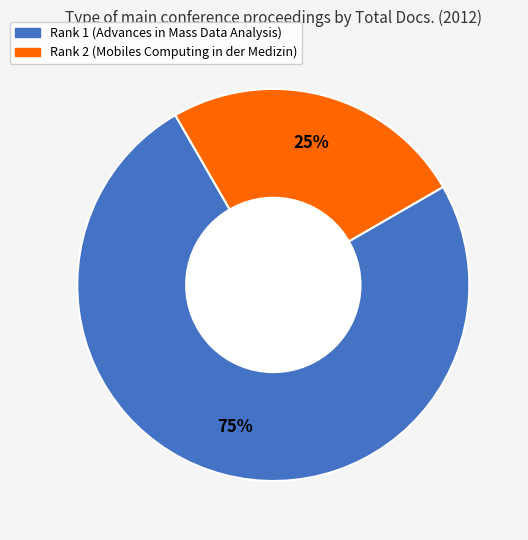

Which has a higher value, Rank 1 (Advances in Mass Data Analysis) or Rank 2 (Mobiles Computing in der Medizin)?

Rank 1 (Advances in Mass Data Analysis)